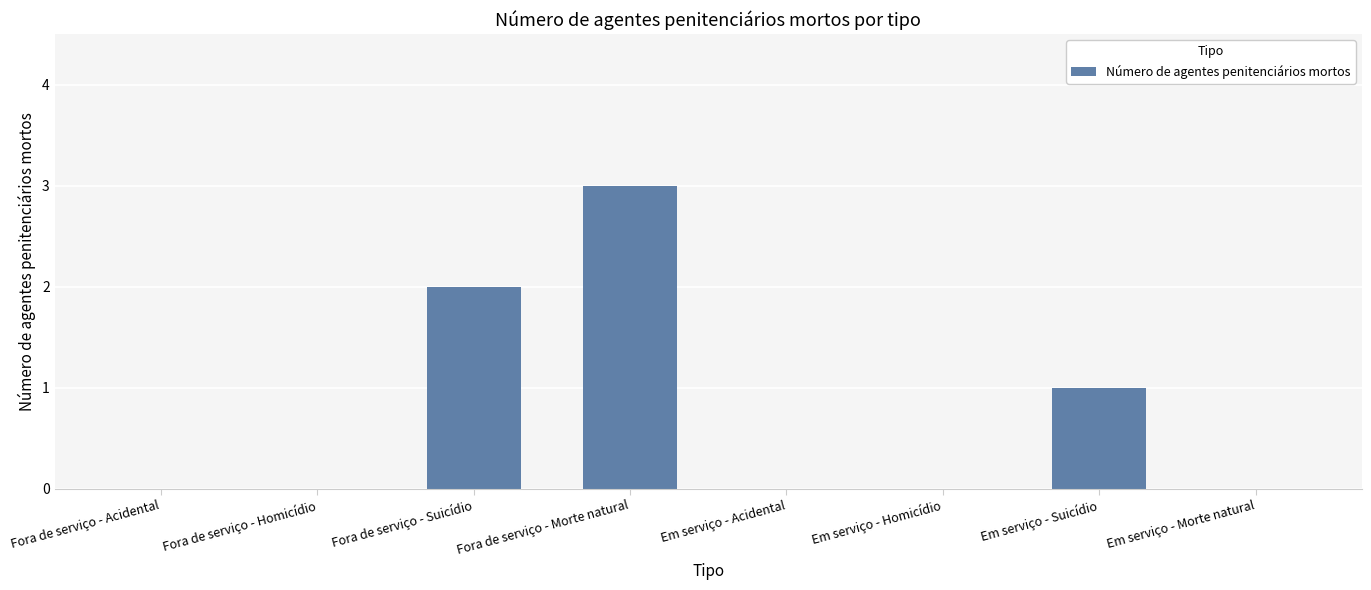

What is the maximum value shown in the chart?

3